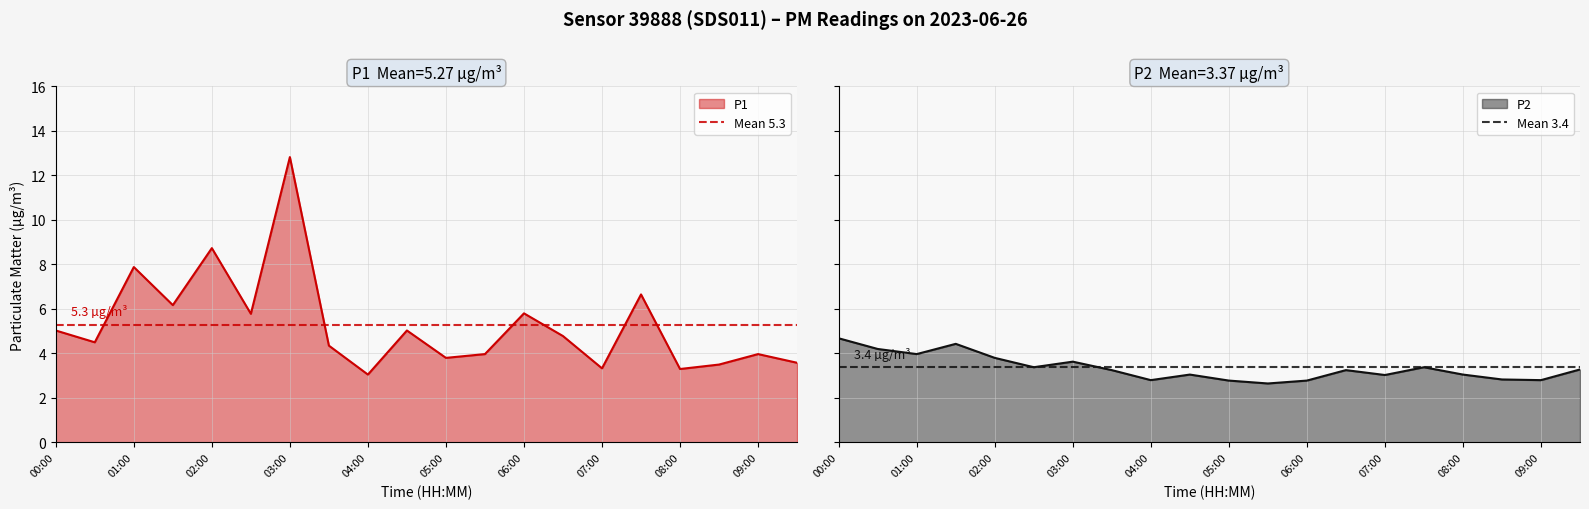

Which category has the highest value in the P1 series?

03:00